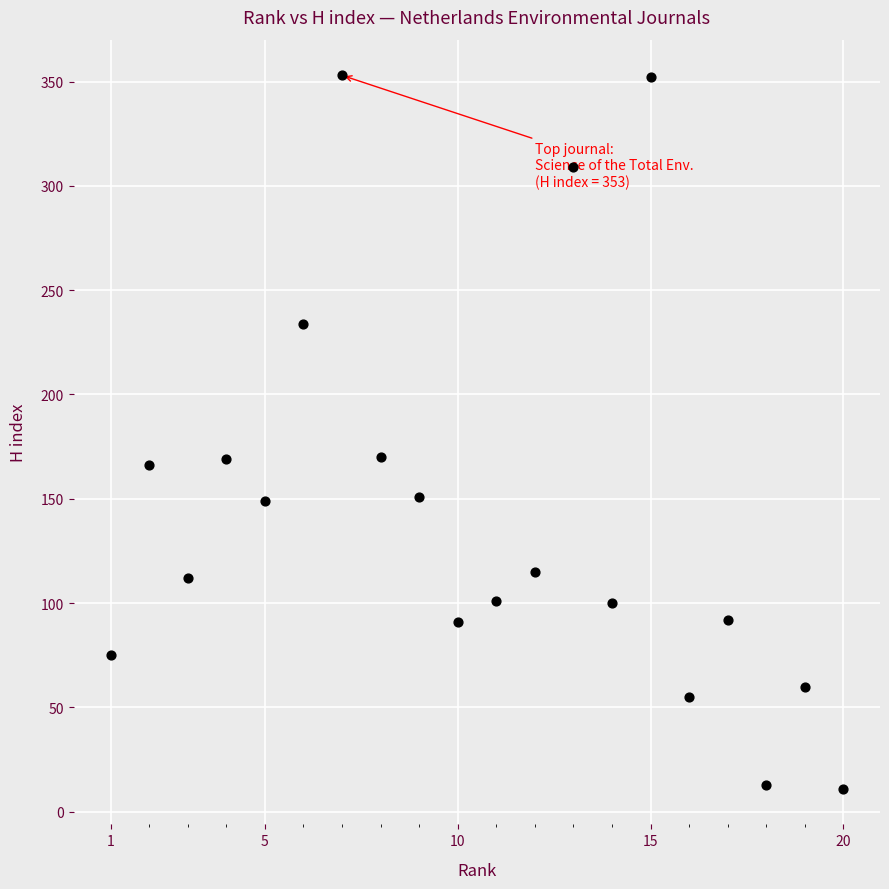

What is the range of X values (max minus min)?

19